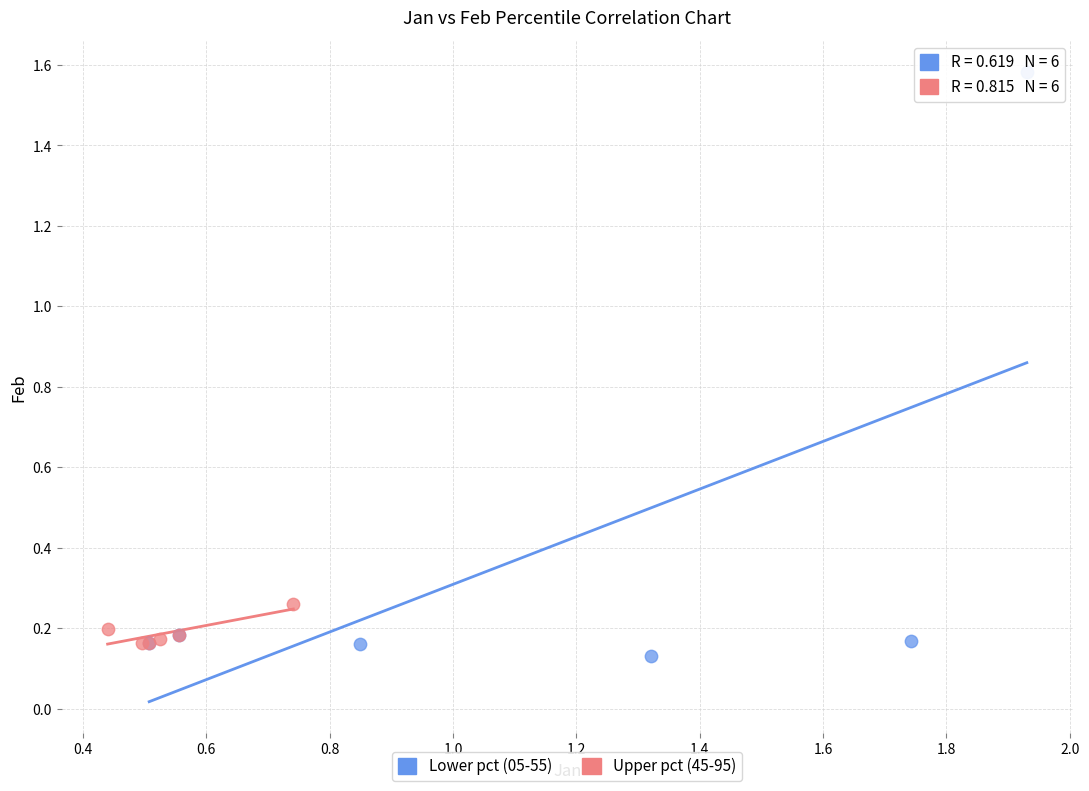

Which series has the widest spread of Y values?

Lower pct (05-55)